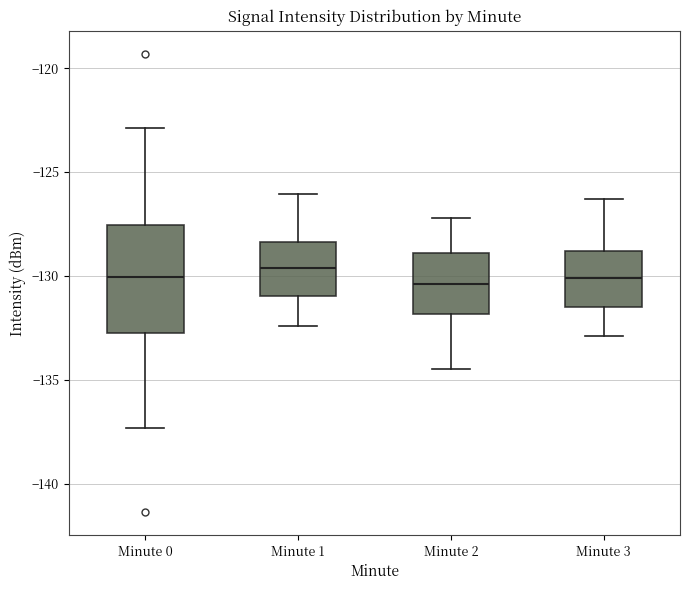

Reading left to right, transcribe this box plot: for each box, give where its median line is, the range the box spans, and where its two whiskers end, as read against the y-axis. The values are not printed on the chart, so give them approximately, as read against the axis.

Minute 0: median -130.0, box -133.0 to -127.5, whiskers -137.5 to -123.0
Minute 1: median -129.5, box -131.0 to -128.5, whiskers -132.5 to -126.0
Minute 2: median -130.5, box -132.0 to -129.0, whiskers -134.5 to -127.0
Minute 3: median -130.0, box -131.5 to -129.0, whiskers -133.0 to -126.5